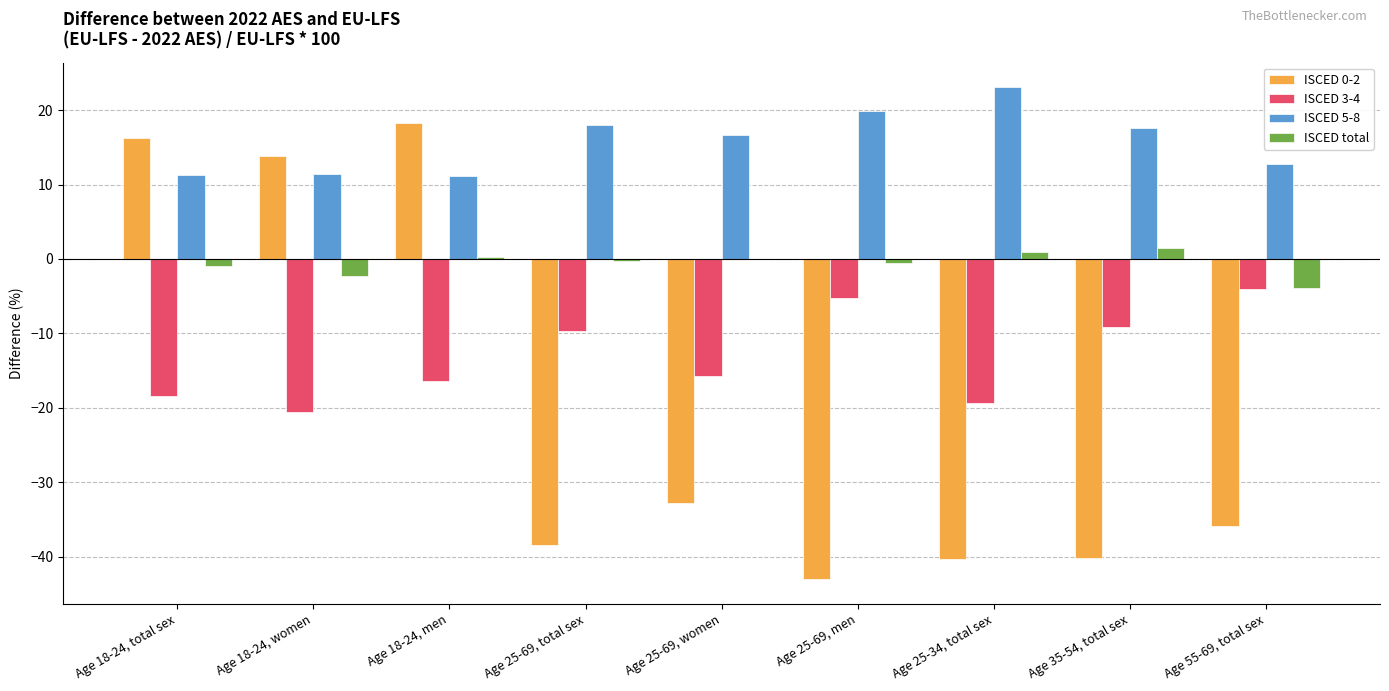

What is the spread (max minus min) of values at Age 25-69, total sex?

56.5